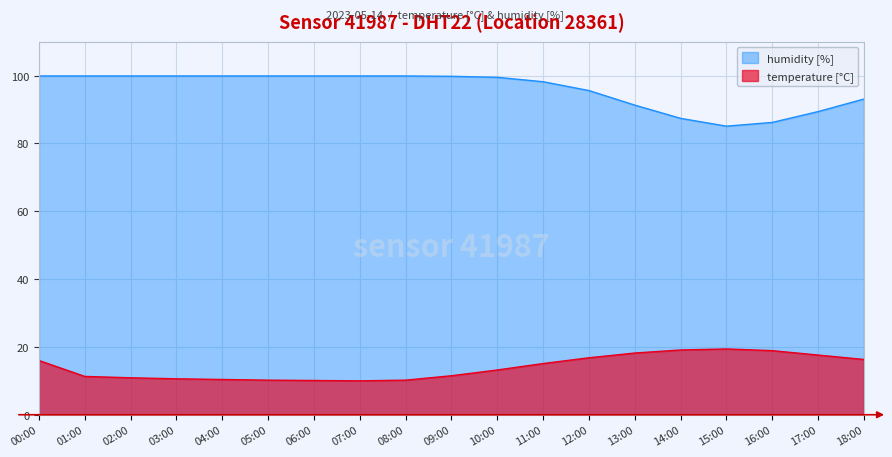

True or false: temperature and humidity intersect in this chart.

False